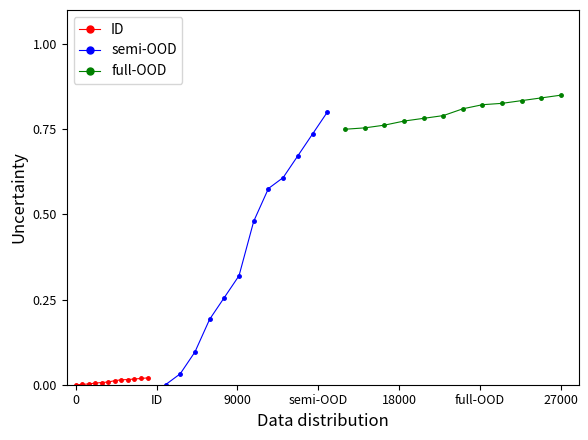

What is the value of the semi-OOD point at the 11th from the left?

0.7